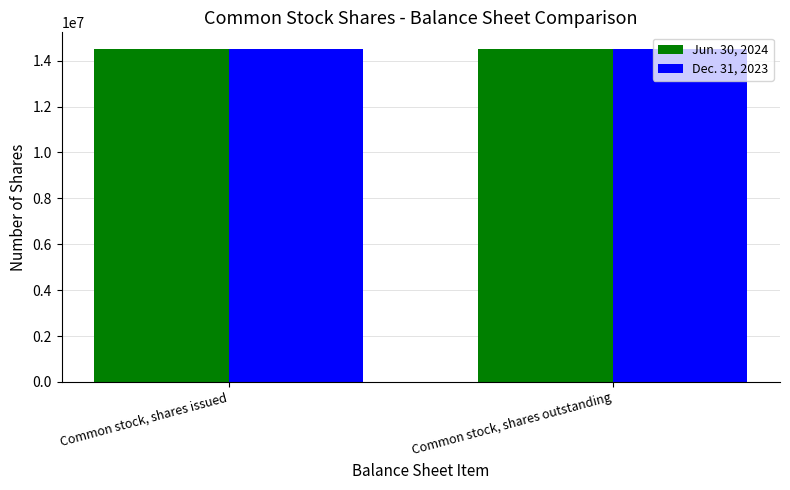

What is the total value across all series at Common stock, shares issued?

29008286